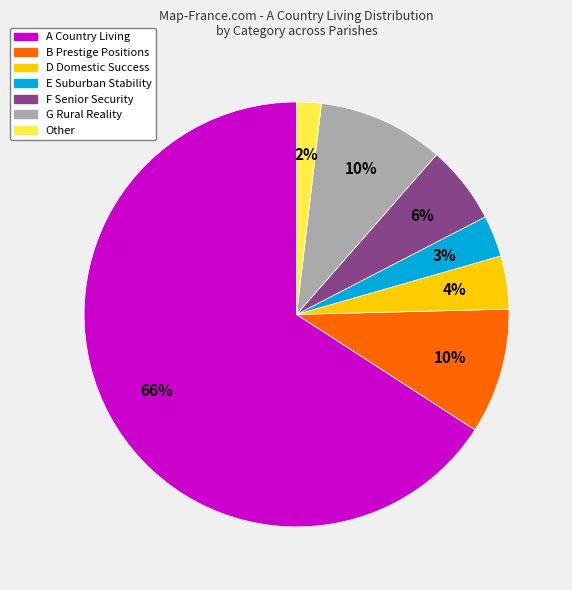

Is there a majority slice in this chart?

Yes